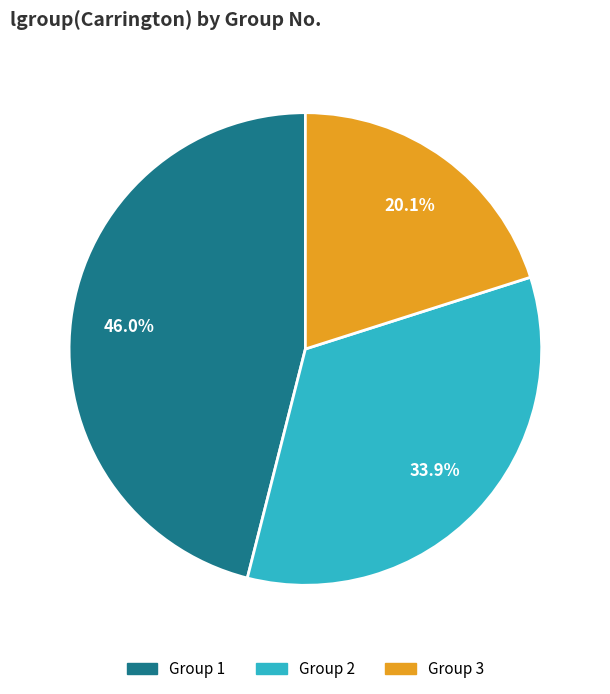

Is there any slice that represents more than half of the pie?

No